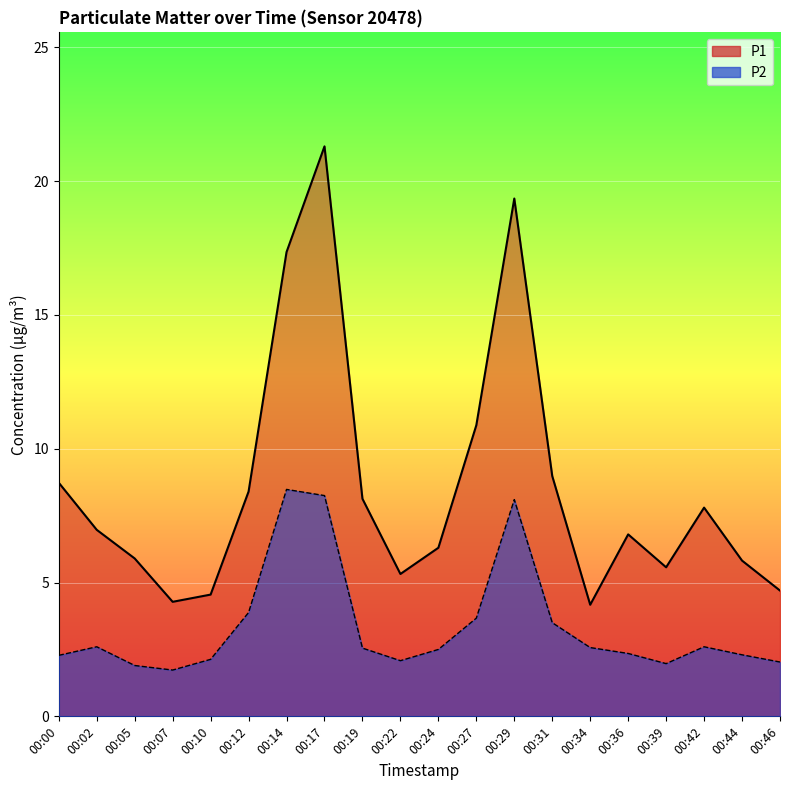

What is the value of the P1 point at the 6th from the left?

8.4